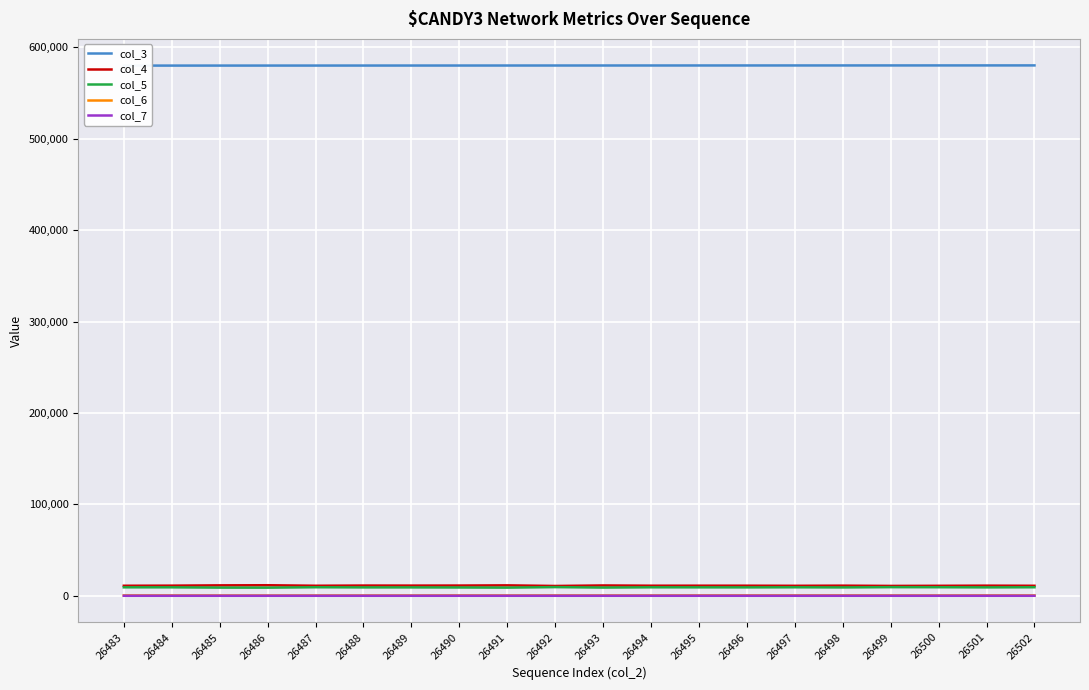

At which category is the sum across all series the highest?

26501